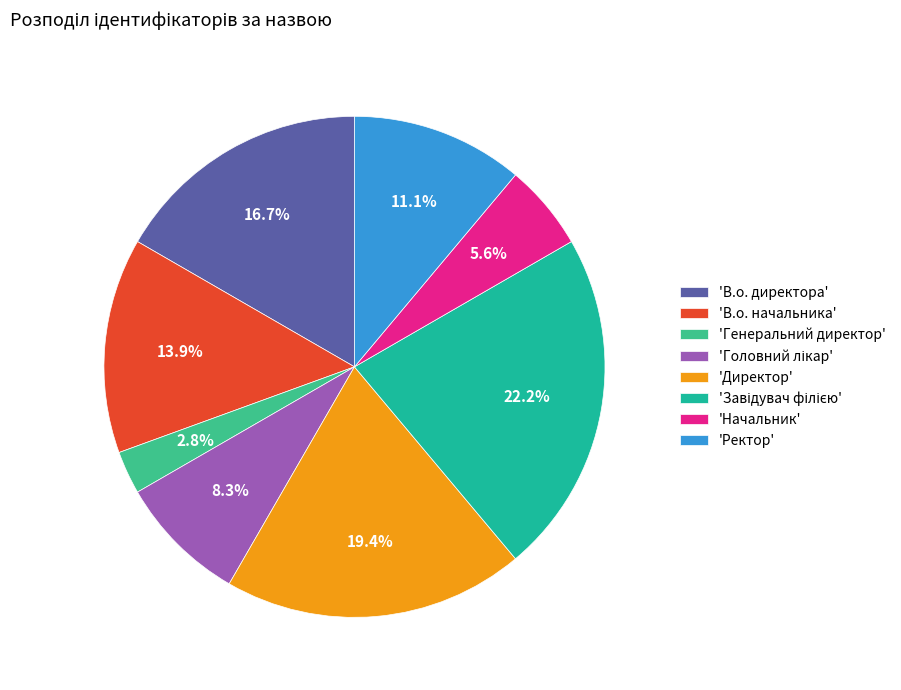

Between 'Начальник' and 'В.о. директора', which is larger?

'В.о. директора'